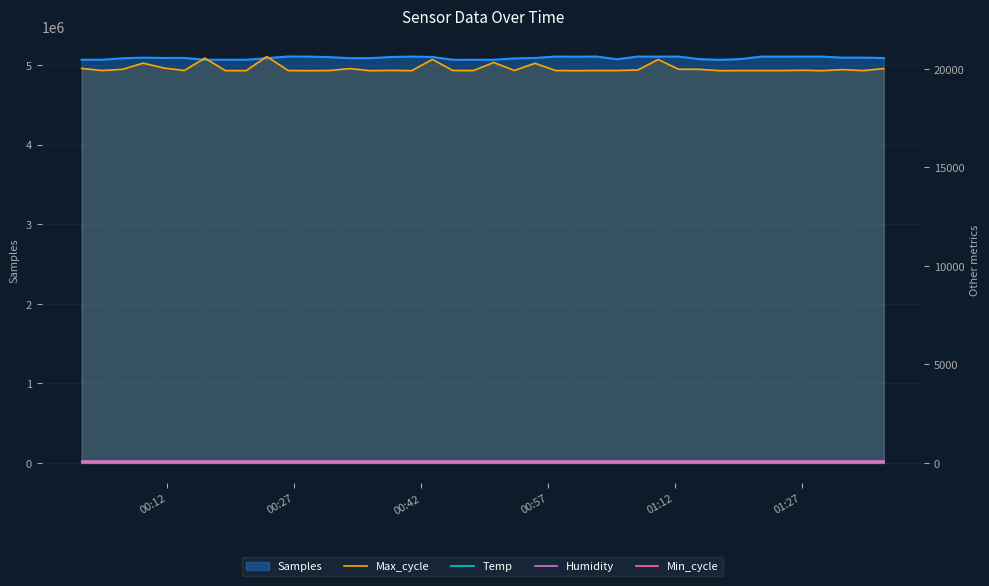

What is the sum of all Min_cycle values?

1120.0